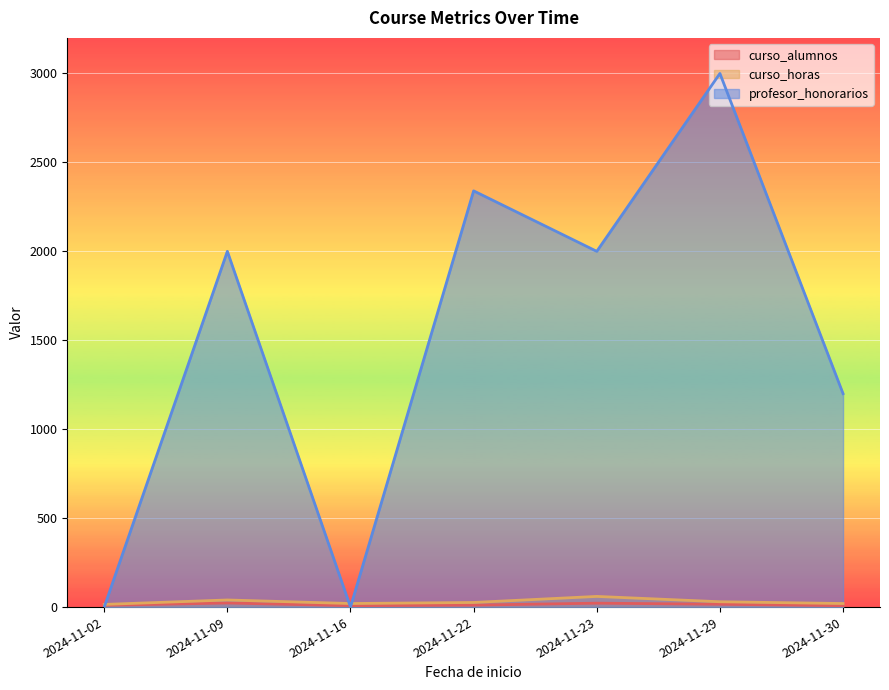

What is the value of the profesor_honorarios point at the 4th from the left?

2340